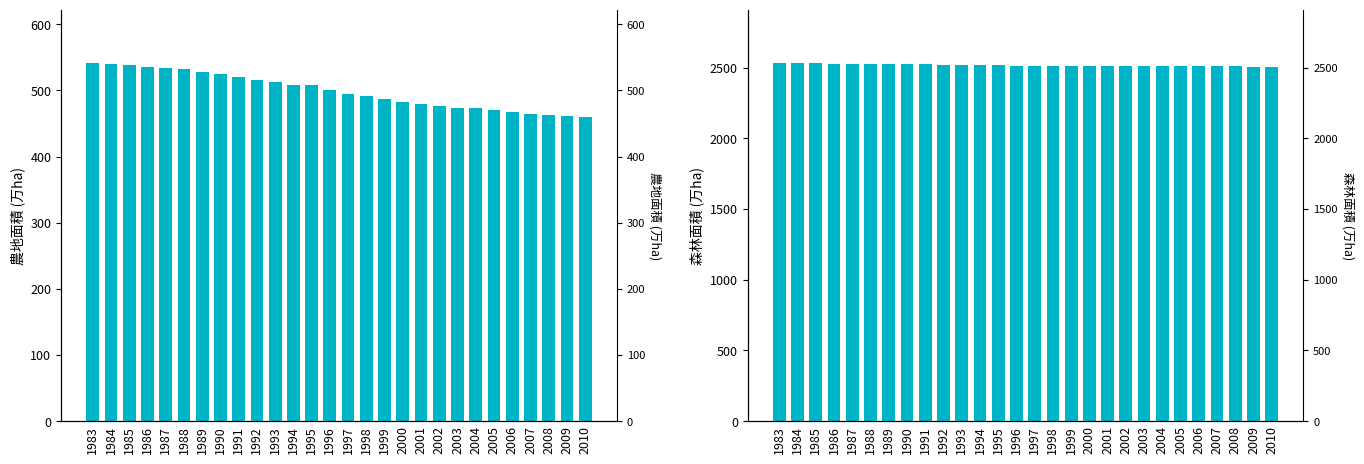

At which category does the chart reach its minimum across all series?

2010